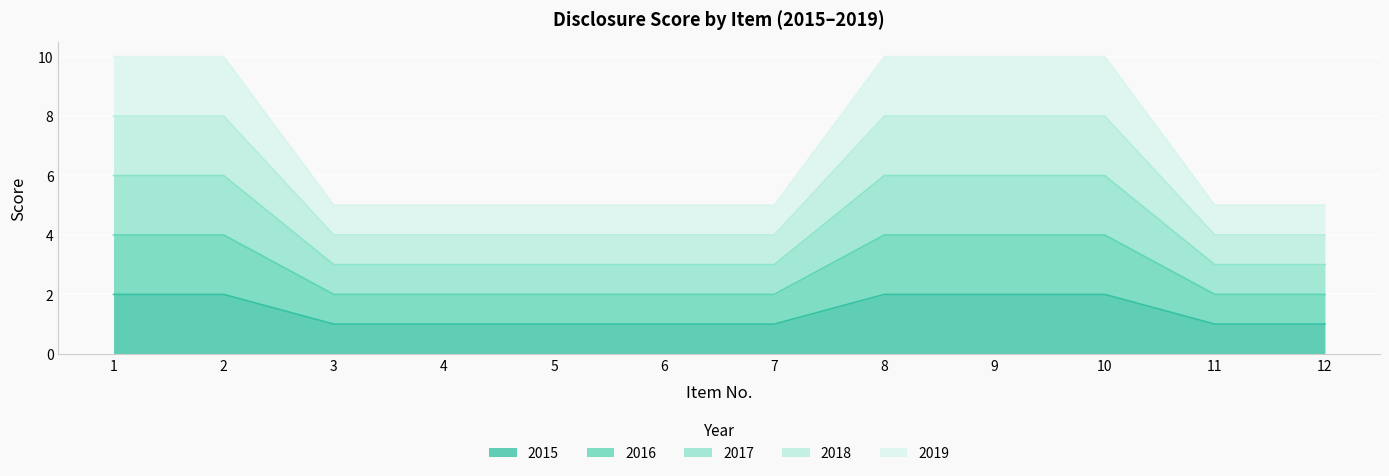

List the series in order of their overall mean, lowest first.

2019, 2018, 2017, 2016, 2015